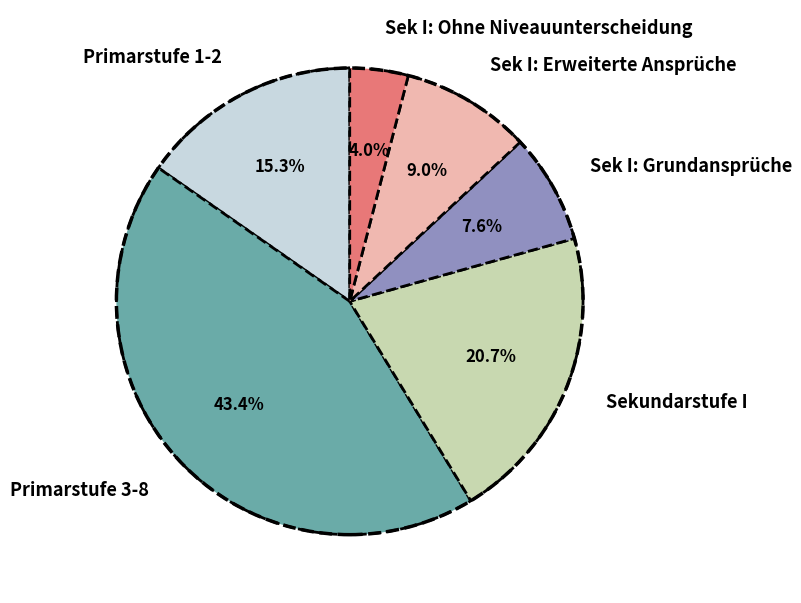

What is the smallest slice in the pie chart?

Sek I: Ohne Niveauunterscheidung